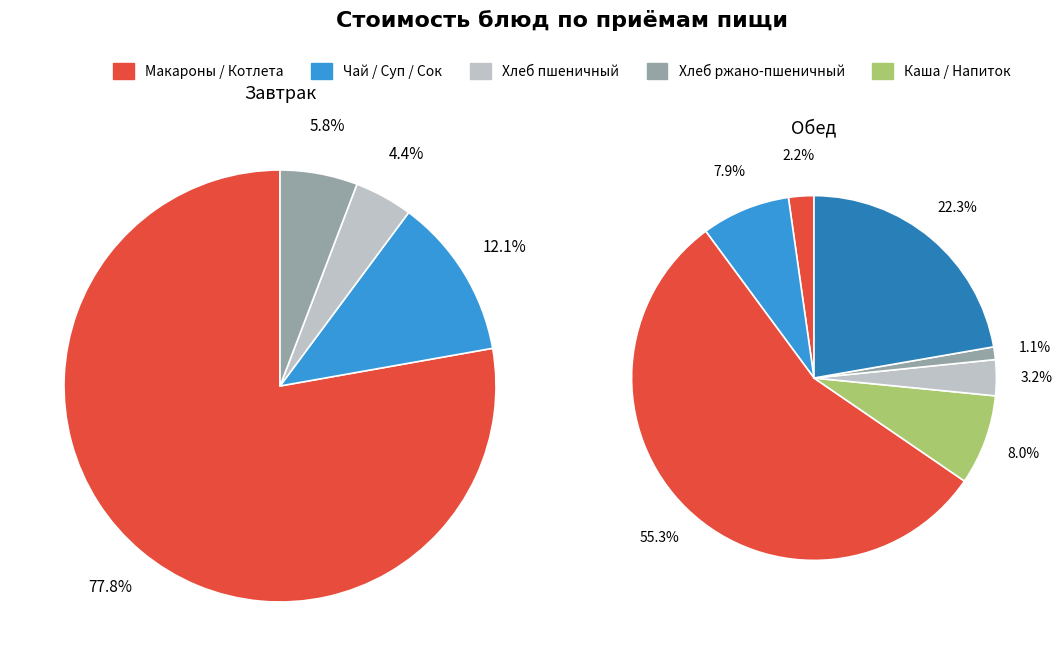

Does Хлеб пшеничный 1с (завтрак) account for over 50% of the chart?

No